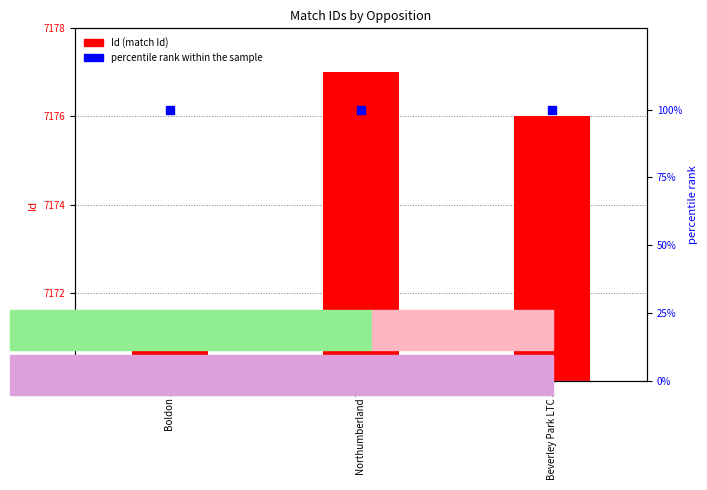

At which category is the sum across all series the highest?

Northumberland 7